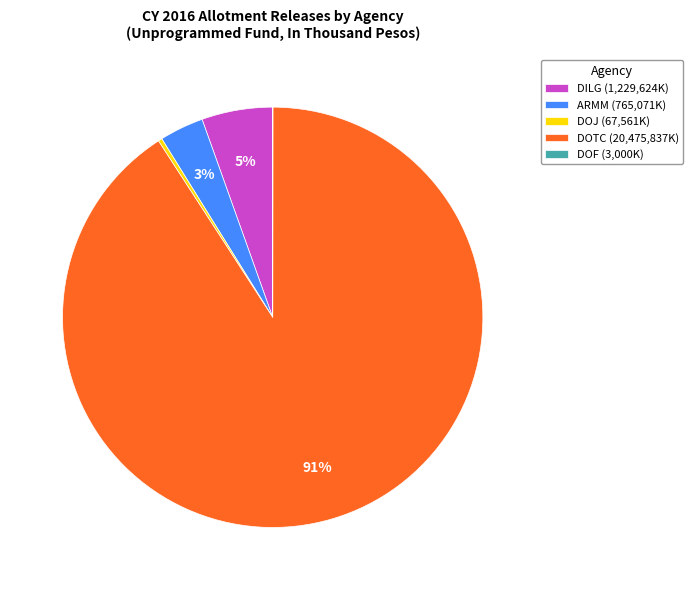

Which slice represents more than half of the pie?

DOTC